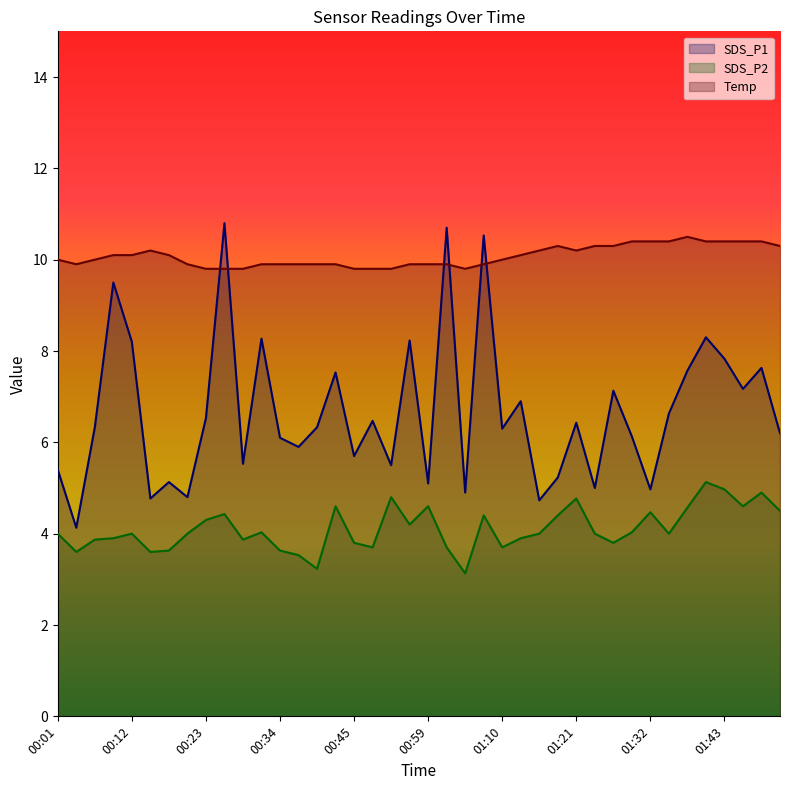

What is the minimum value shown in the chart?

3.1